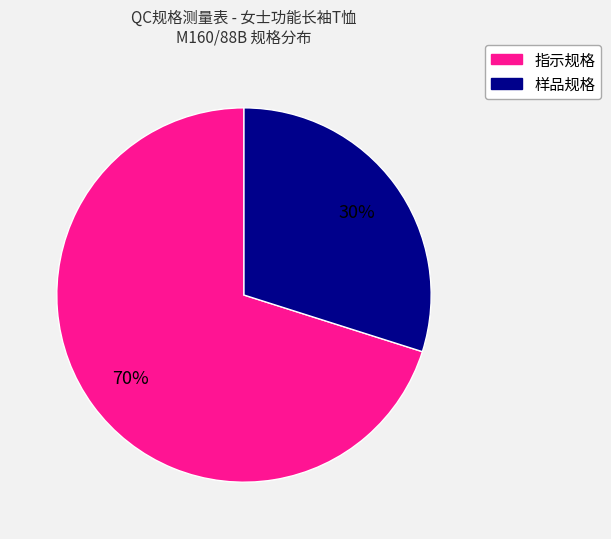

Is there any slice that represents more than half of the pie?

Yes